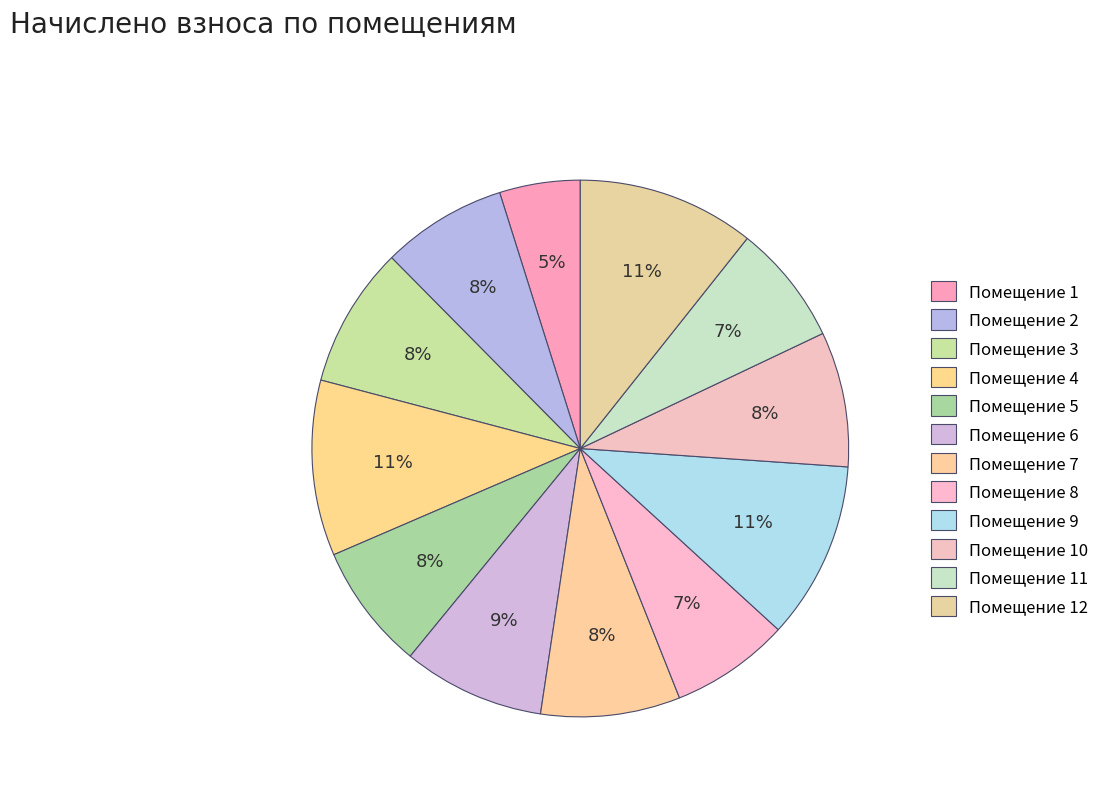

How many slices are in this pie chart?

12